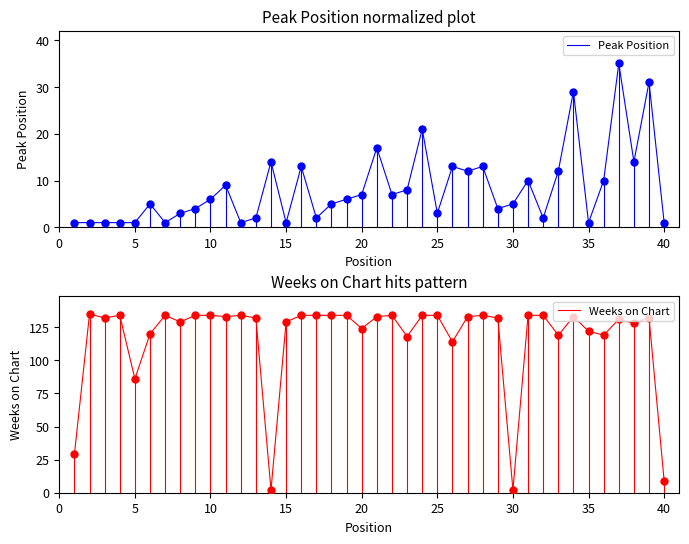

Which series has the widest spread of values?

Weeks on Chart